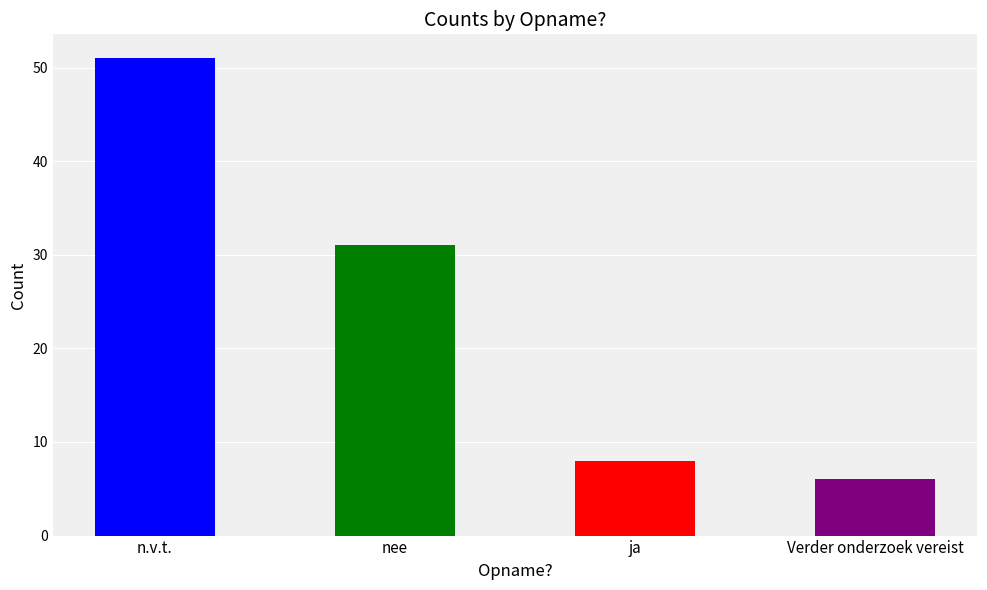

Rank the categories by value from lowest to highest.

Verder onderzoek vereist, ja, nee, n.v.t.